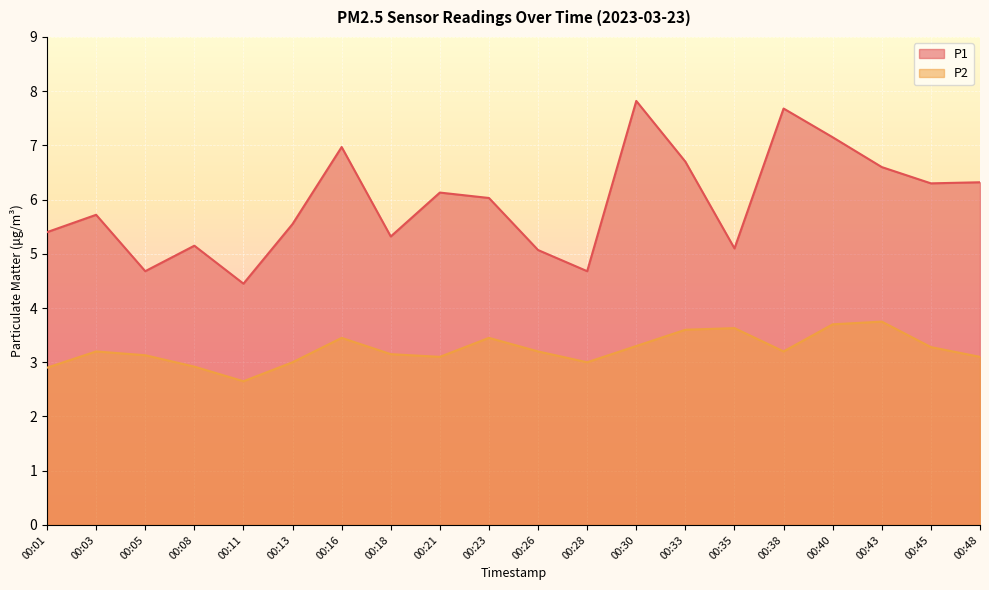

What are all the series names shown in the legend?

P1, P2